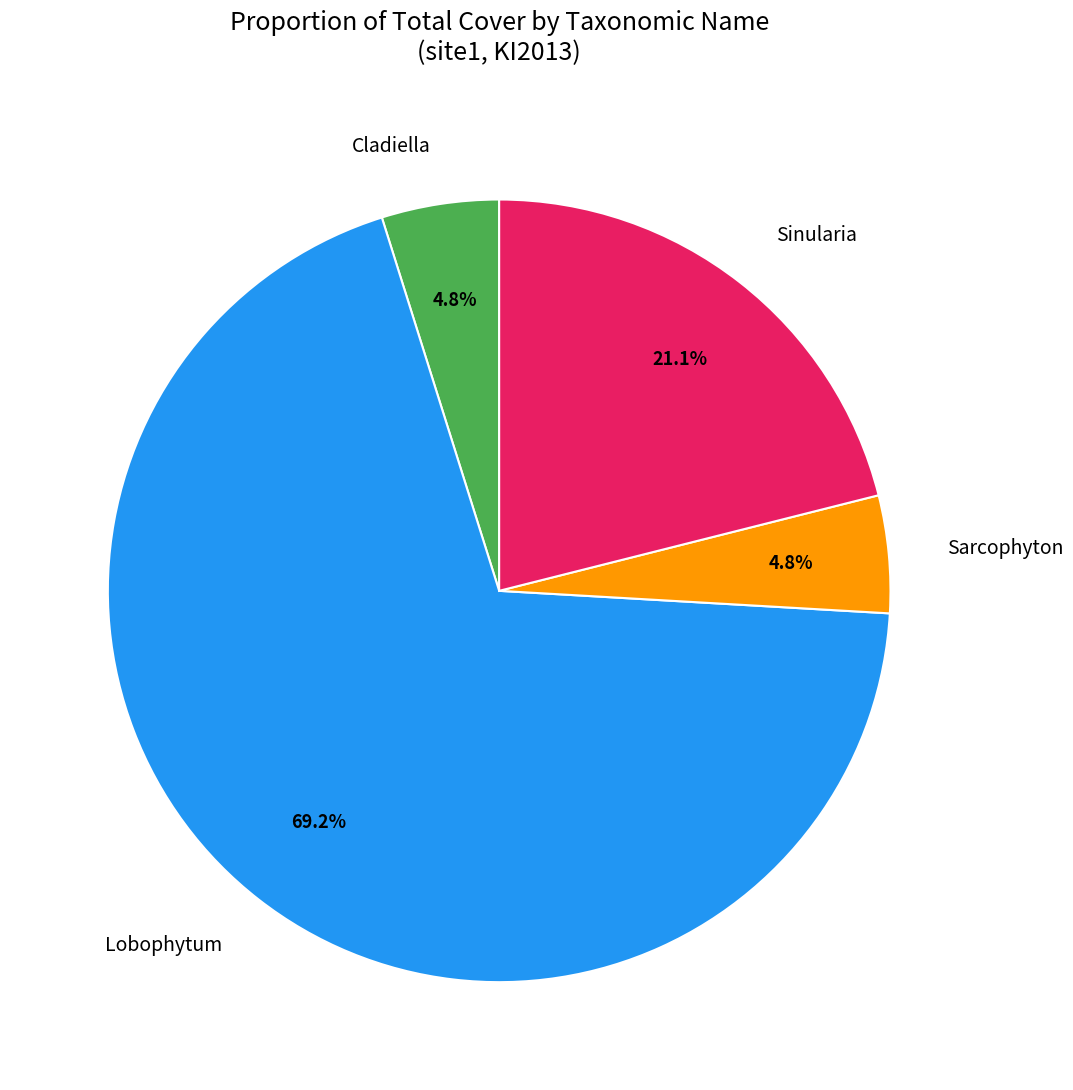

What is the largest slice in the pie chart?

Lobophytum